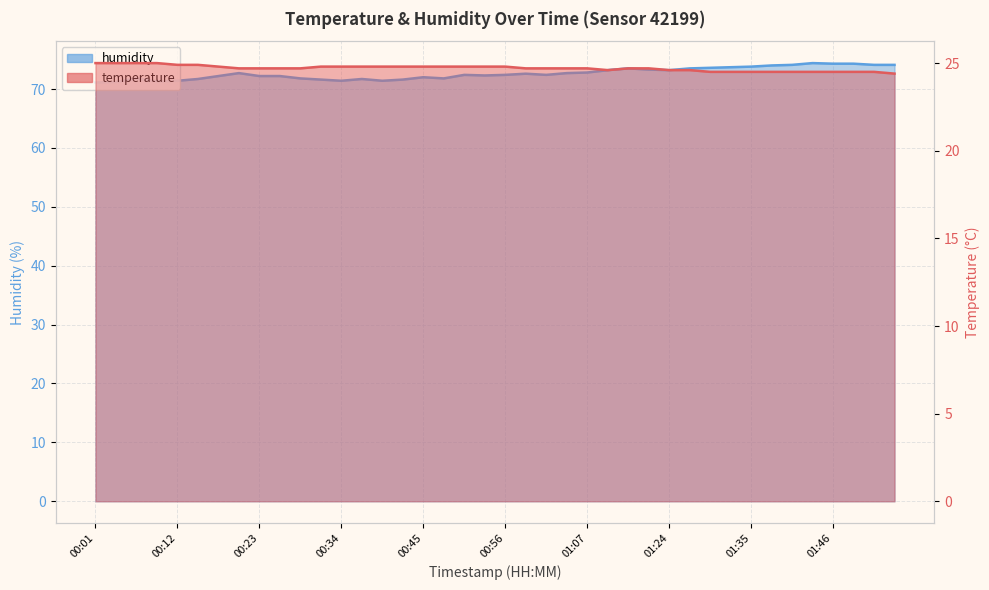

At which label does temperature reach its minimum?

01:55